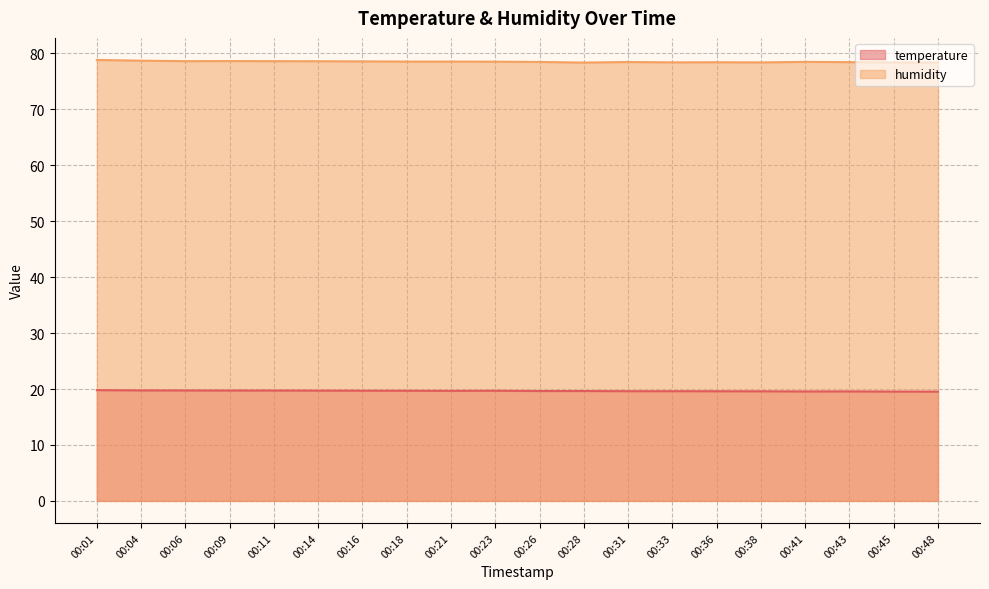

At which category does temperature reach its first local valley?

00:21